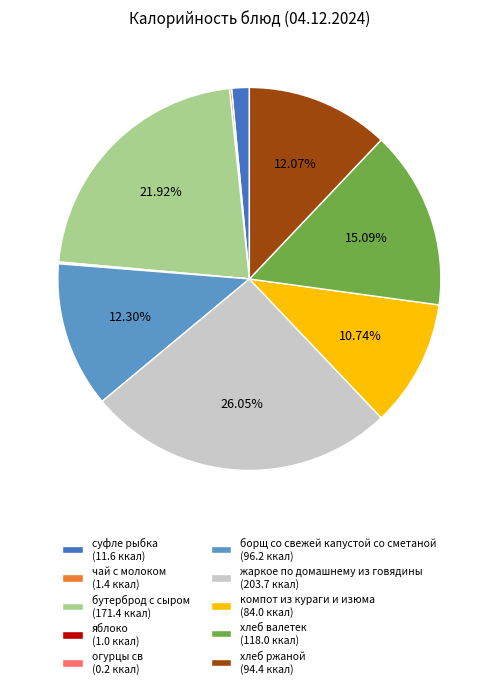

What portion of the pie excludes борщ со свежей капустой со сметаной?

87.7%